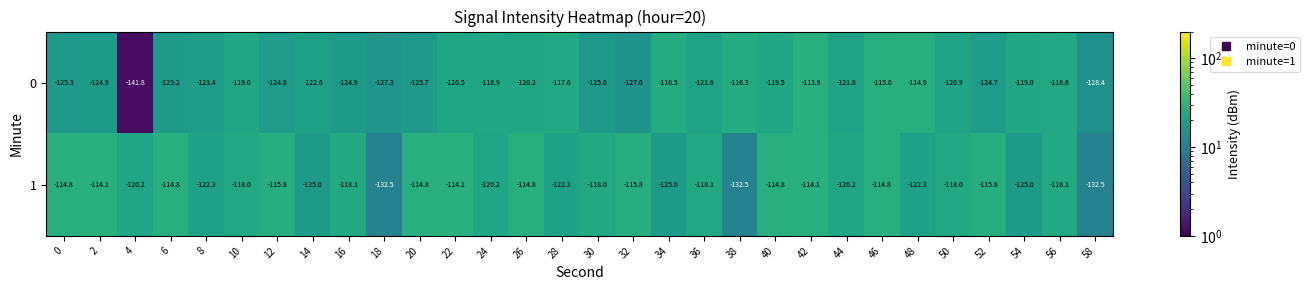

What is the sum of all 0 values?

-3666.6